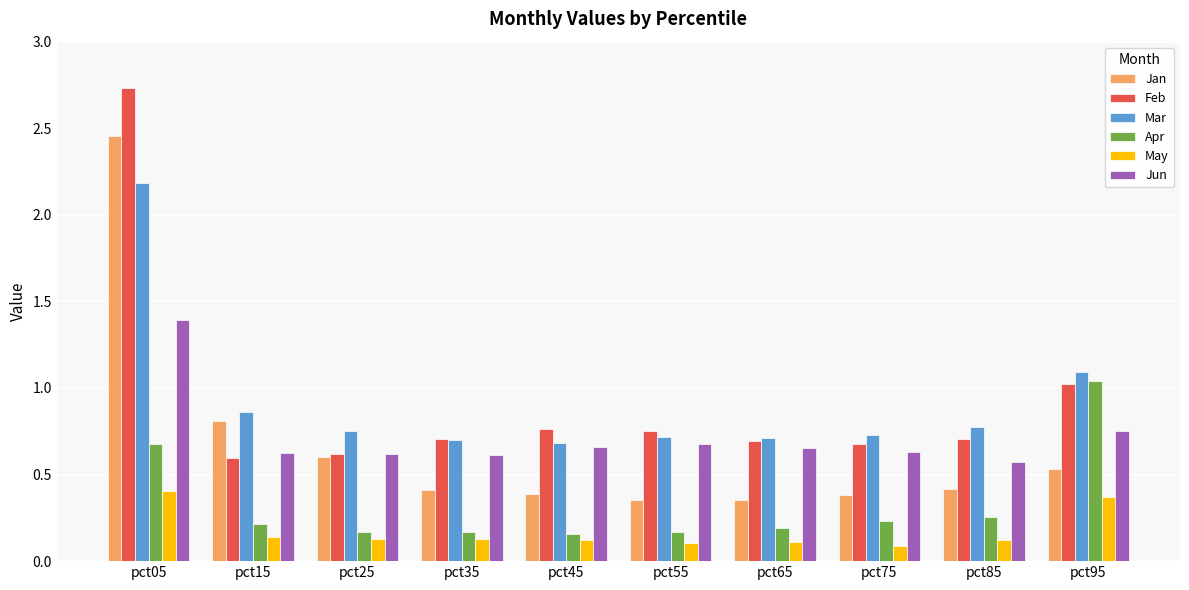

At which category is the sum across all series the highest?

pct05